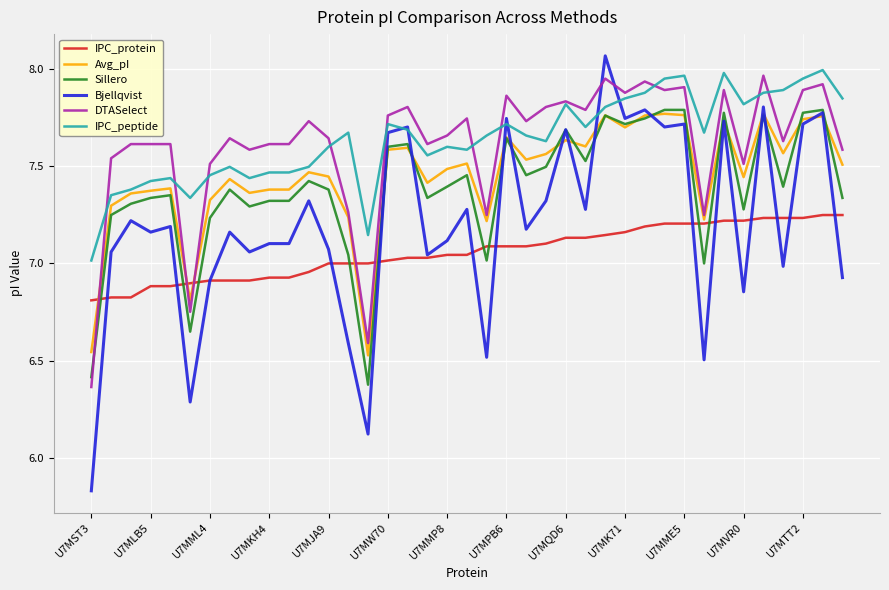

Which series has the largest range (max minus min)?

Bjellqvist